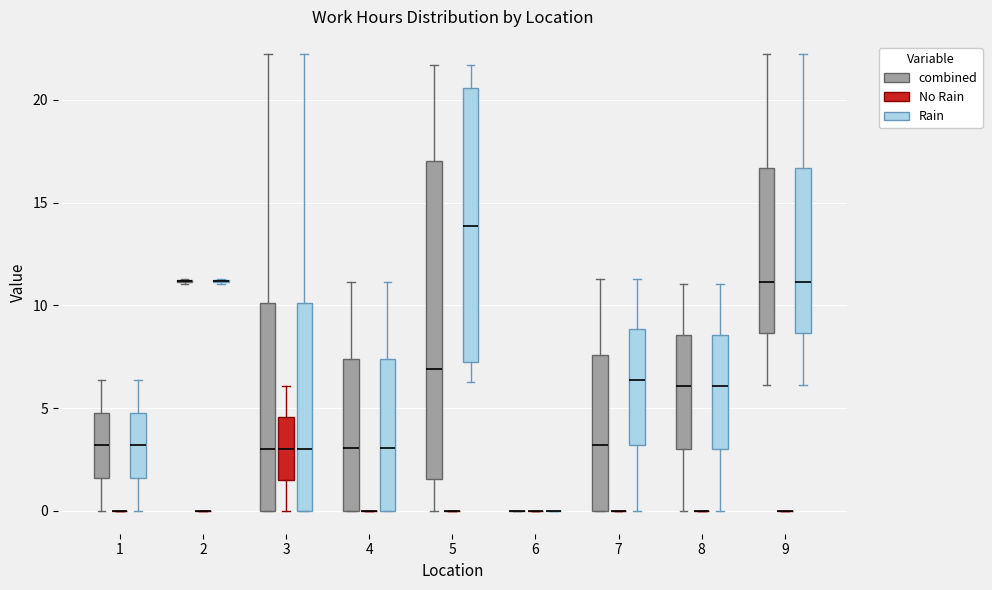

Reading left to right, transcribe this box plot: for each box, give where its median line is, the range the box spans, and where its two whiskers end, as read against the y-axis. The values are not printed on the chart, so give them approximately, as read against the axis.

1 (combined): median 3.0, box 1.5 to 5.0, whiskers 0.0 to 6.5
1 (No Rain): box collapsed to a line at 0.0, whiskers 0.0 to 0.0
1 (Rain): median 3.0, box 1.5 to 5.0, whiskers 0.0 to 6.5
2 (combined): box collapsed to a line at 11.0, whiskers 11.0 to 11.5
2 (No Rain): box collapsed to a line at 0.0, whiskers 0.0 to 0.0
2 (Rain): box collapsed to a line at 11.0, whiskers 11.0 to 11.5
3 (combined): median 3.0, box 0.0 to 10.0, whiskers 0.0 to 22.0
3 (No Rain): median 3.0, box 1.5 to 4.5, whiskers 0.0 to 6.0
3 (Rain): median 3.0, box 0.0 to 10.0, whiskers 0.0 to 22.0
4 (combined): median 3.0, box 0.0 to 7.5, whiskers 0.0 to 11.0
4 (No Rain): box collapsed to a line at 0.0, whiskers 0.0 to 0.0
4 (Rain): median 3.0, box 0.0 to 7.5, whiskers 0.0 to 11.0
5 (combined): median 7.0, box 1.5 to 17.0, whiskers 0.0 to 21.5
5 (No Rain): box collapsed to a line at 0.0, whiskers 0.0 to 0.0
5 (Rain): median 14.0, box 7.0 to 20.5, whiskers 6.5 to 21.5
6 (combined): box collapsed to a line at 0.0, whiskers 0.0 to 0.0
6 (No Rain): box collapsed to a line at 0.0, whiskers 0.0 to 0.0
6 (Rain): box collapsed to a line at 0.0, whiskers 0.0 to 0.0
7 (combined): median 3.0, box 0.0 to 7.5, whiskers 0.0 to 11.5
7 (No Rain): box collapsed to a line at 0.0, whiskers 0.0 to 0.0
7 (Rain): median 6.5, box 3.0 to 9.0, whiskers 0.0 to 11.5
8 (combined): median 6.0, box 3.0 to 8.5, whiskers 0.0 to 11.0
8 (No Rain): box collapsed to a line at 0.0, whiskers 0.0 to 0.0
8 (Rain): median 6.0, box 3.0 to 8.5, whiskers 0.0 to 11.0
9 (combined): median 11.0, box 8.5 to 16.5, whiskers 6.0 to 22.0
9 (No Rain): box collapsed to a line at 0.0, whiskers 0.0 to 0.0
9 (Rain): median 11.0, box 8.5 to 16.5, whiskers 6.0 to 22.0